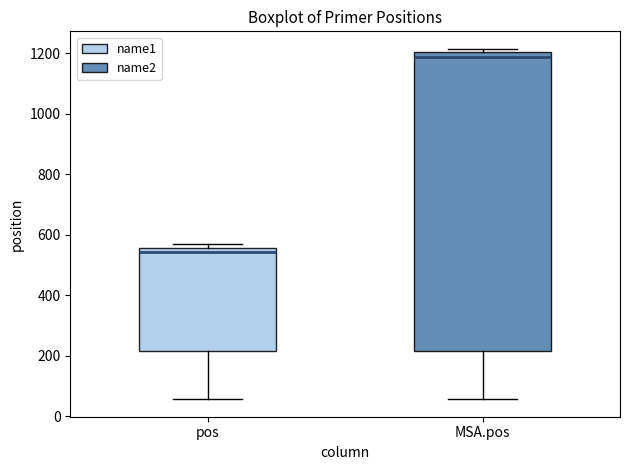

Where is the upper edge of the box for pos on the y-axis? The values are not printed on the chart, so give them approximately, as read against the axis.

560